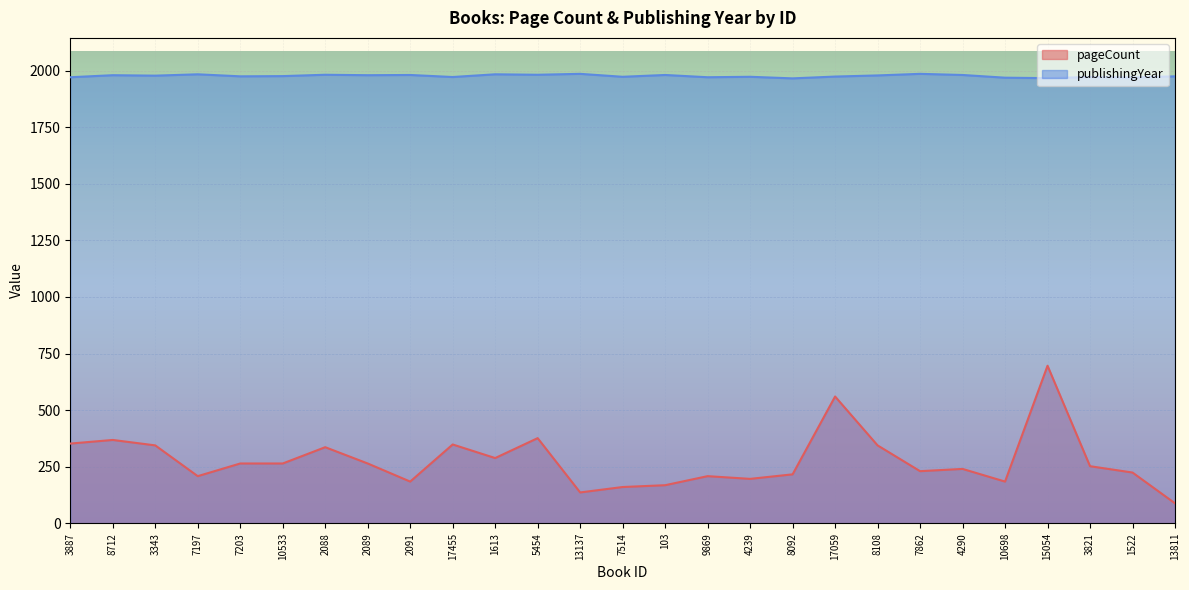

How many categories are shown in the chart?

27